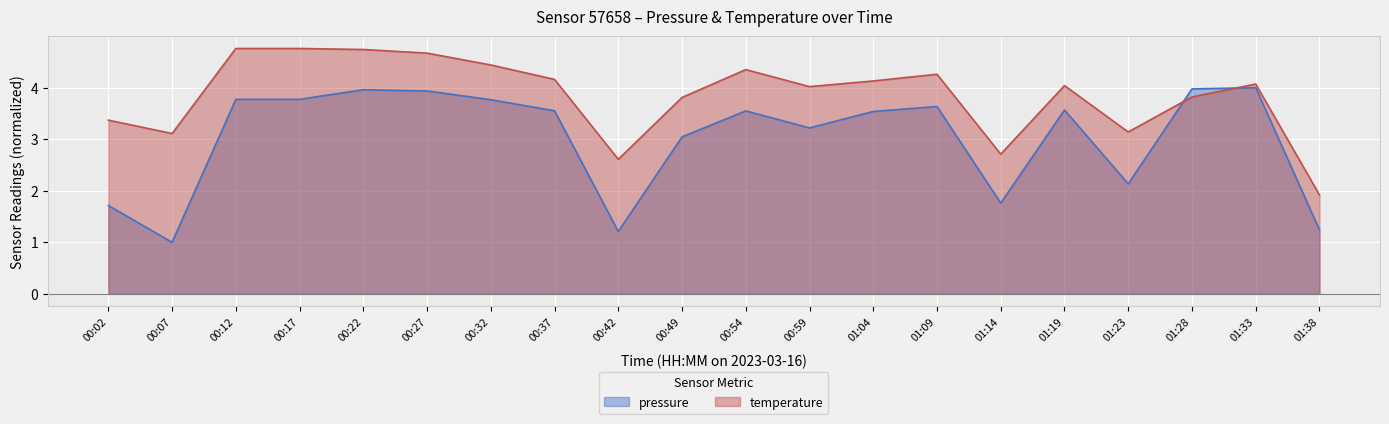

What is the smallest value displayed?

1.0